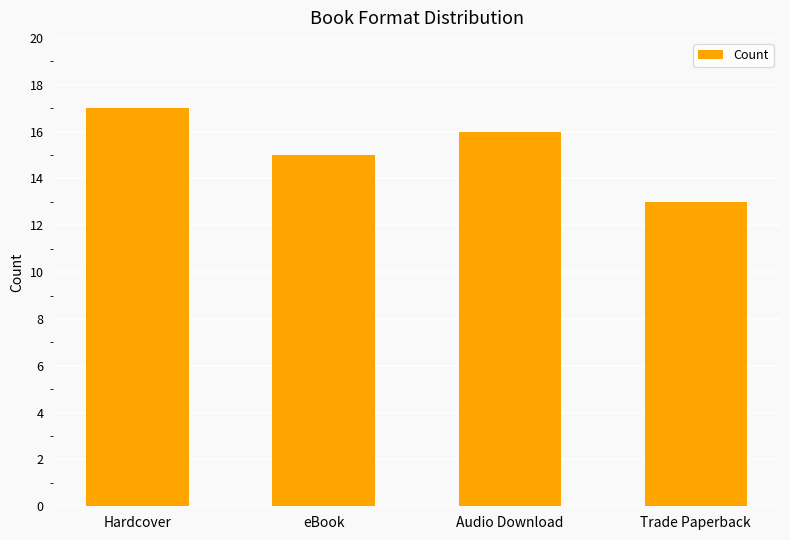

Rank the categories by value from lowest to highest.

Trade Paperback, eBook, Audio Download, Hardcover